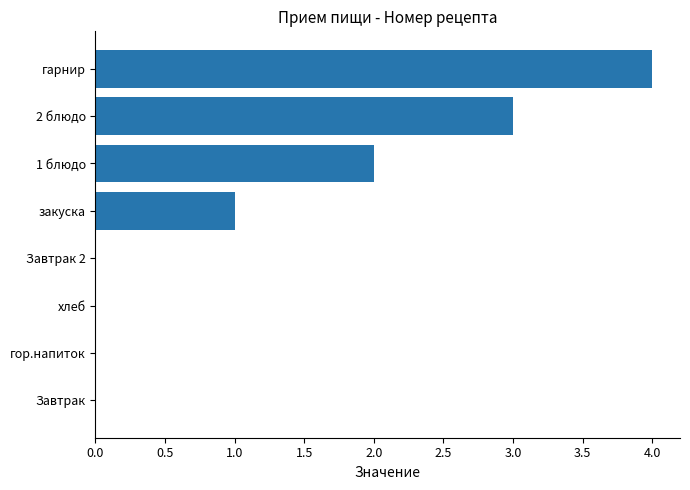

Is it true that the value at хлеб is 0?

True